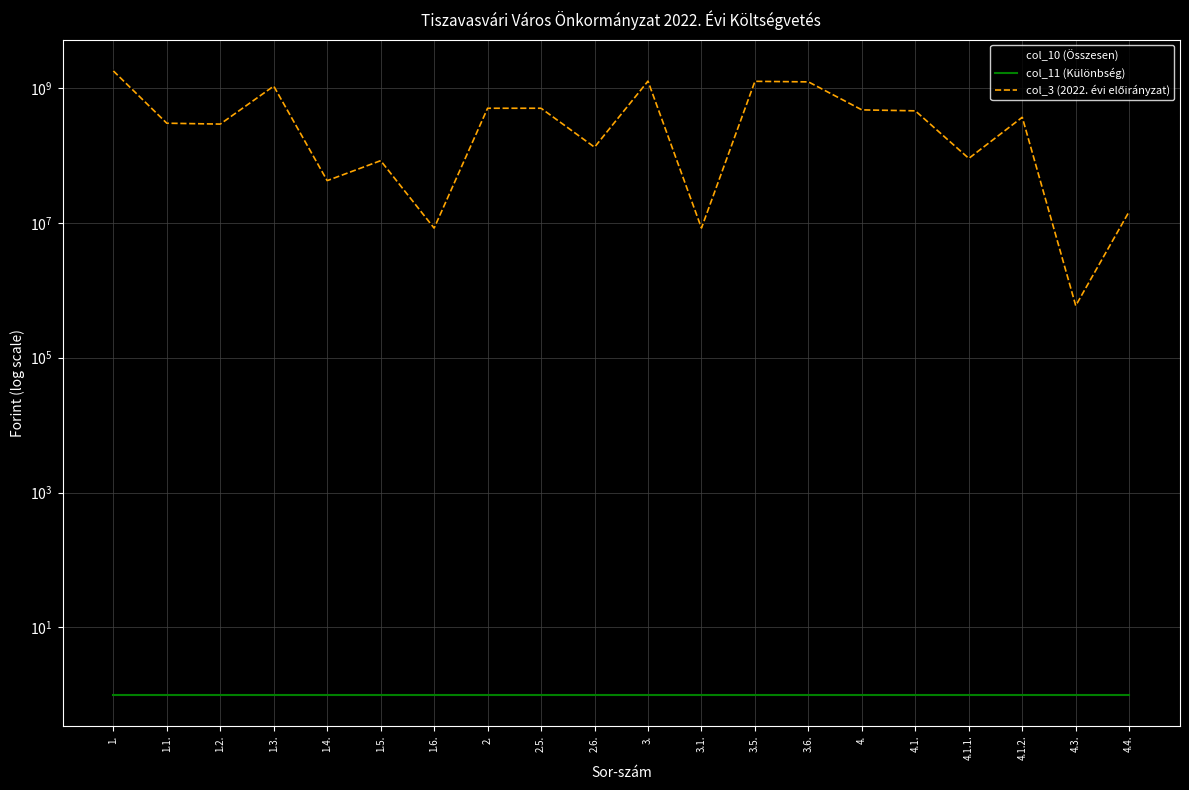

At how many categories does at least one series exceed 1199407800?

4